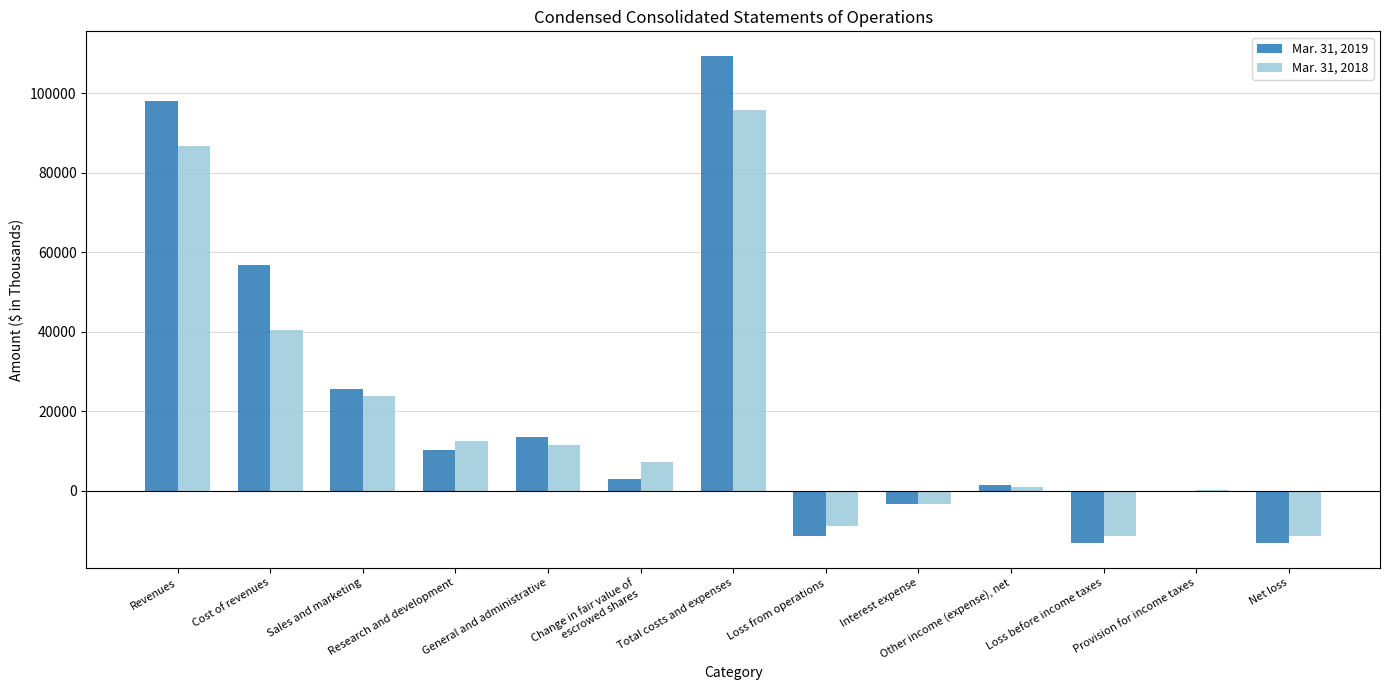

Which category has the highest value in the Mar. 31, 2019 series?

Total costs and expenses